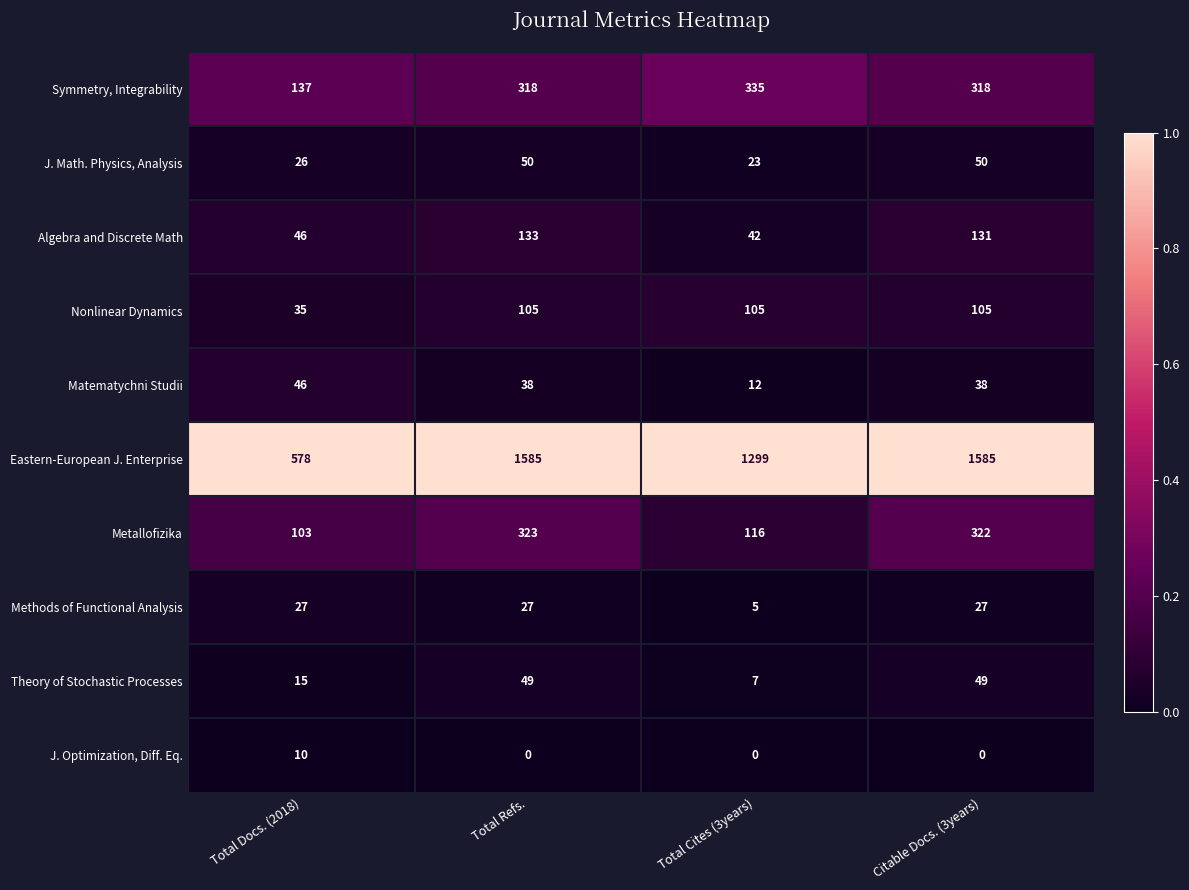

At which label does Metallofizika reach its minimum?

Total Docs. (2018)